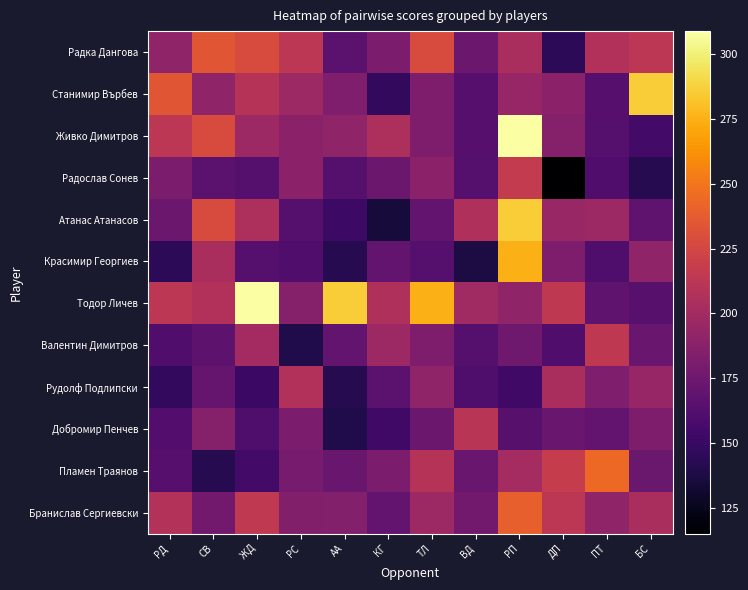

Between РП and ДП, which series saw the biggest shift?

Живко Димитров